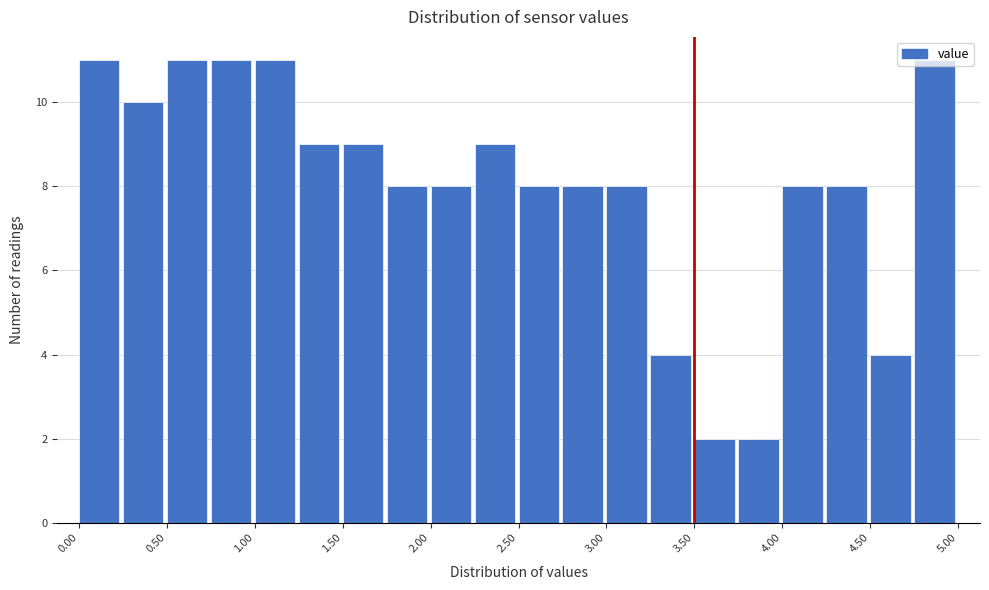

Reading left to right, transcribe this chart: for each bar, give the range it covers on the x-axis and its height. The values are not printed on the chart, so give them approximately, as read against the axis.

0.00 to 0.25: 11
0.25 to 0.50: 10
0.50 to 0.75: 11
0.75 to 1.00: 11
1.00 to 1.25: 11
1.25 to 1.50: 9
1.50 to 1.75: 9
1.75 to 2.00: 8
2.00 to 2.25: 8
2.25 to 2.50: 9
2.50 to 2.75: 8
2.75 to 3.00: 8
3.00 to 3.25: 8
3.25 to 3.50: 4
3.50 to 3.75: 2
3.75 to 4.00: 2
4.00 to 4.25: 8
4.25 to 4.50: 8
4.50 to 4.75: 4
4.75 to 5.00: 11